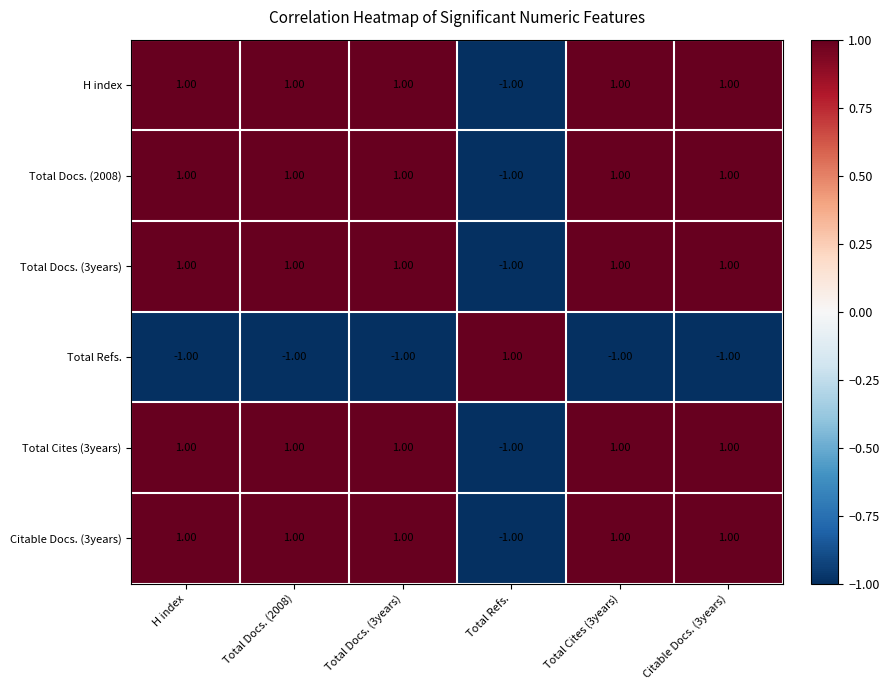

What is the sum of all Citable Docs. (3years) values?

4